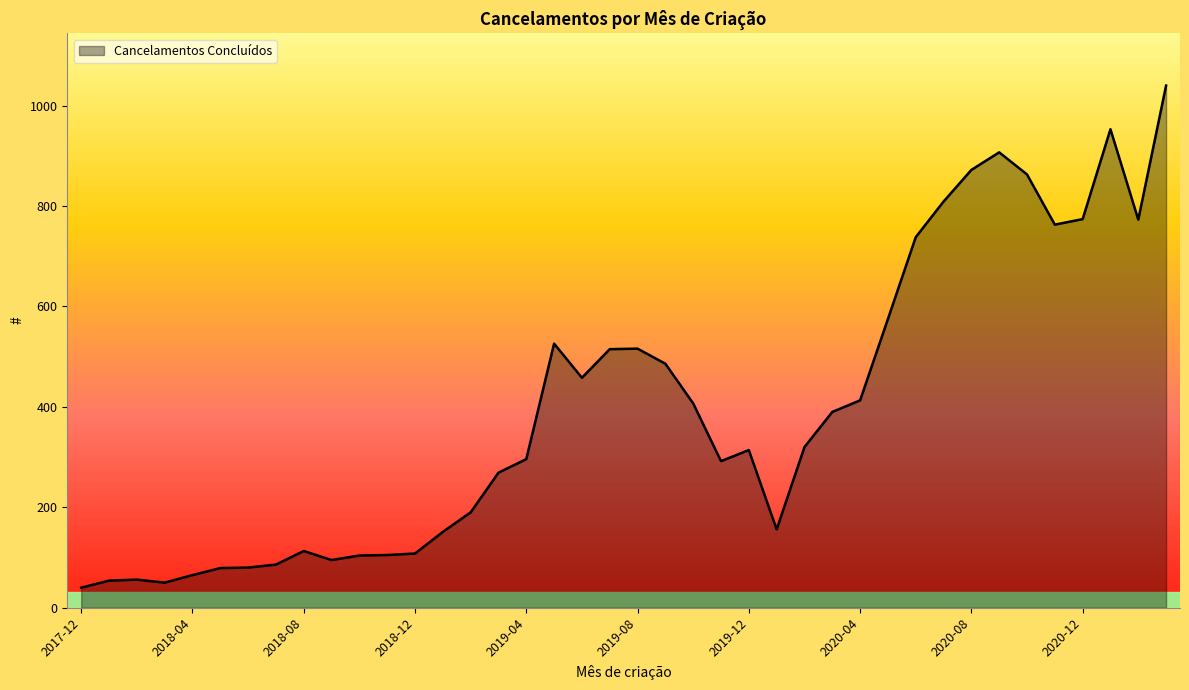

What is the difference between the maximum and minimum values?

1000